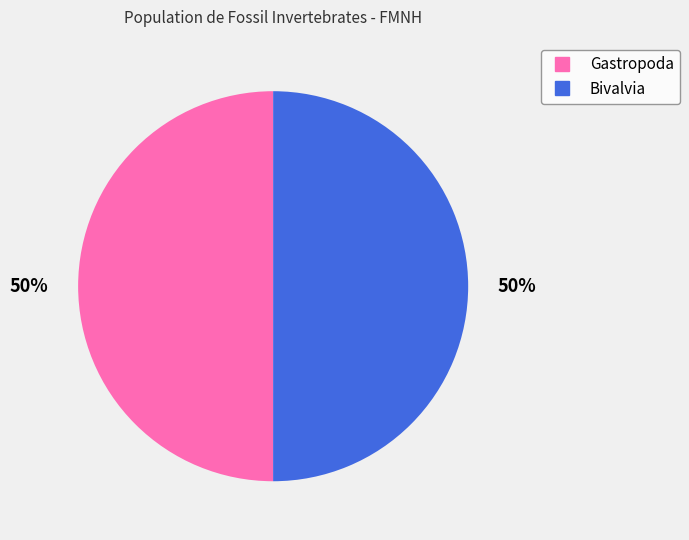

What percentage is the Gastropoda slice, to the nearest percent?

50%